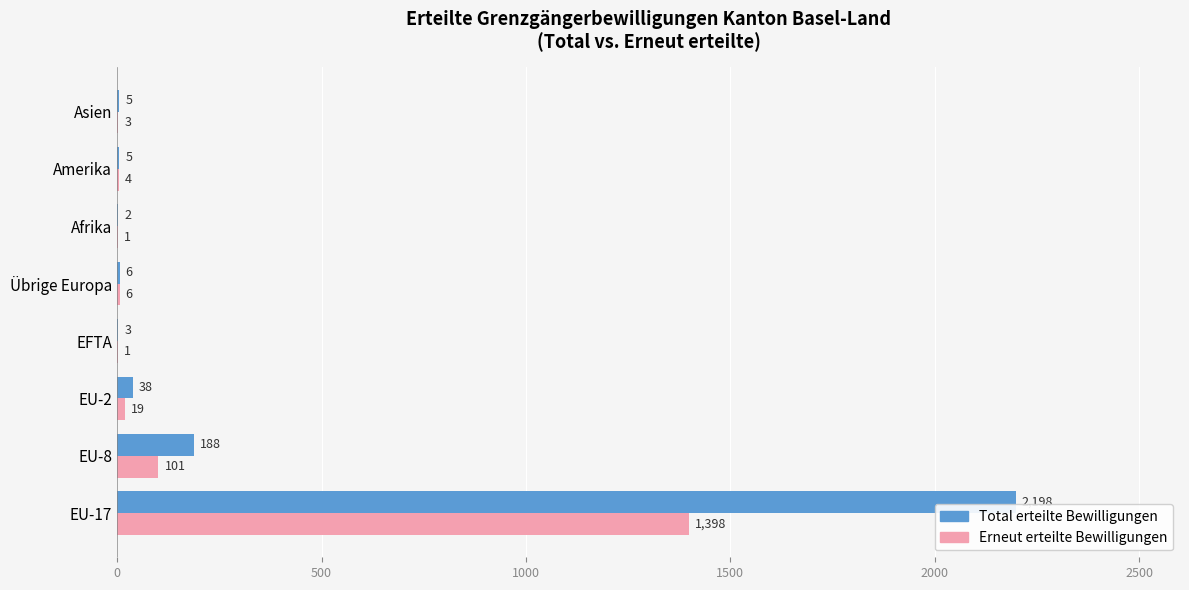

How many data points does each series have?

8